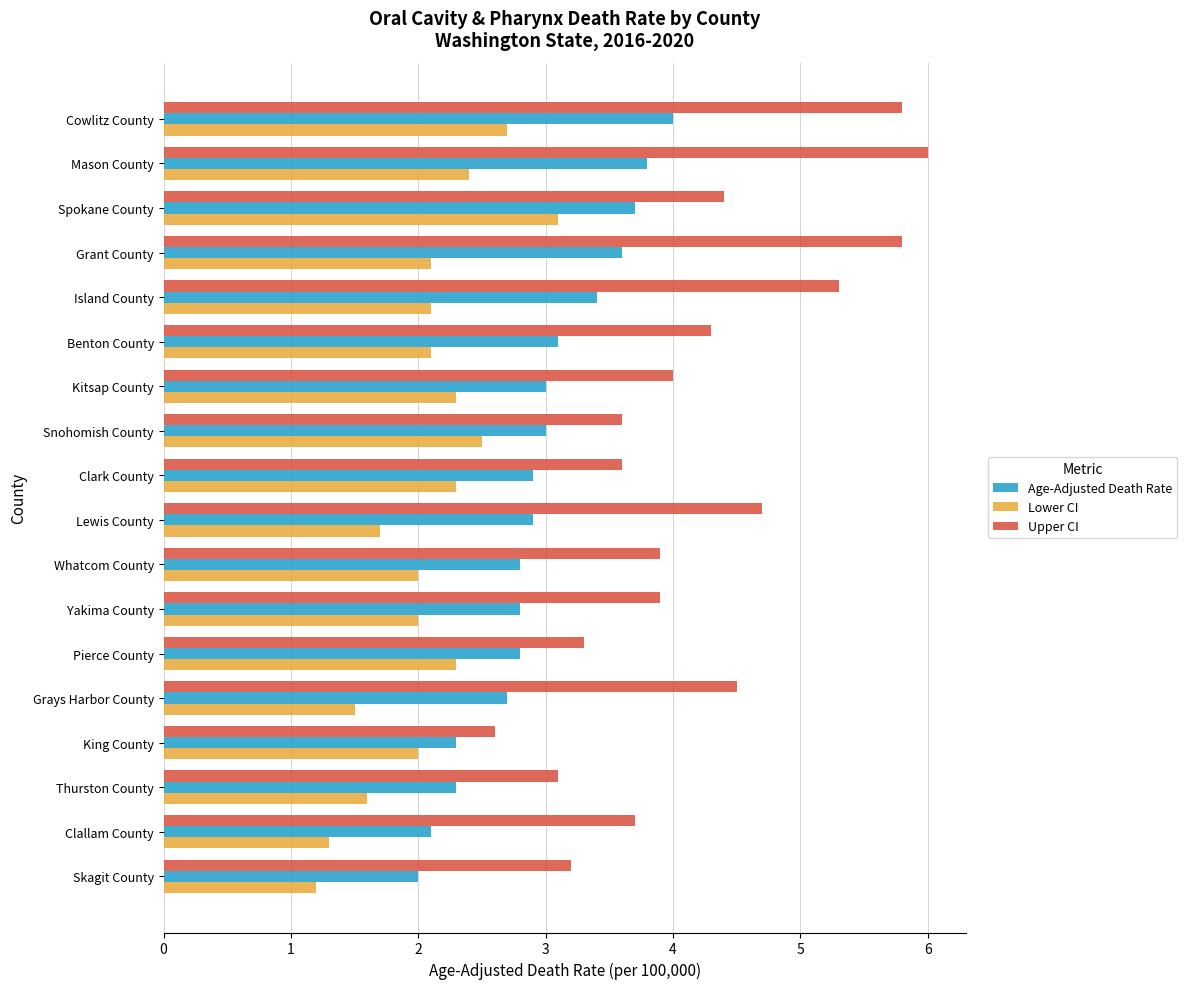

What is the average value of the Age-Adjusted Death Rate series?

3.0